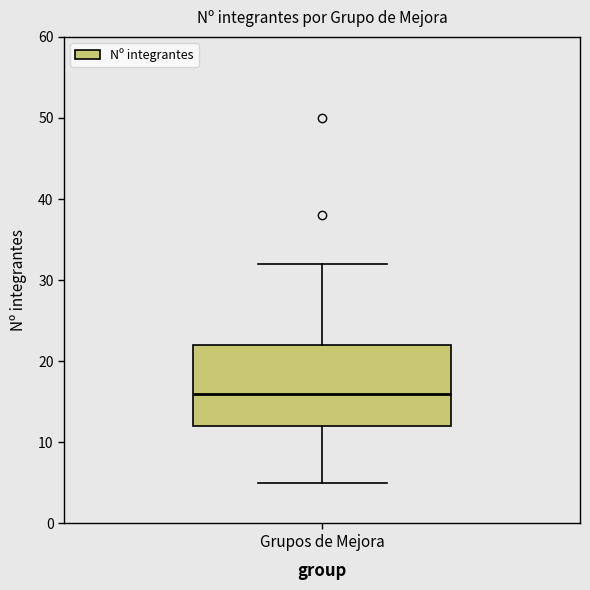

Where does the lower whisker of the box for Grupos de Mejora end on the y-axis? The values are not printed on the chart, so give them approximately, as read against the axis.

5